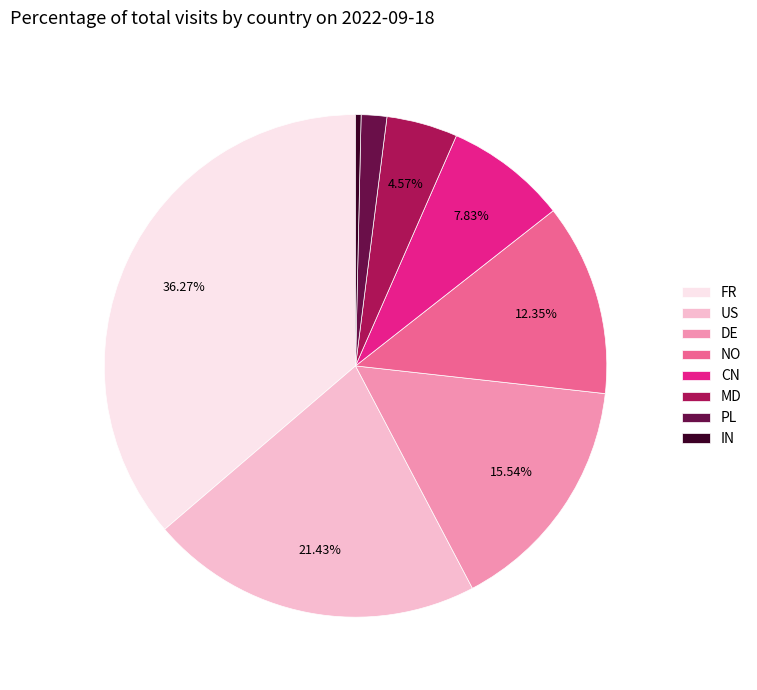

What is the largest slice in the pie chart?

FR